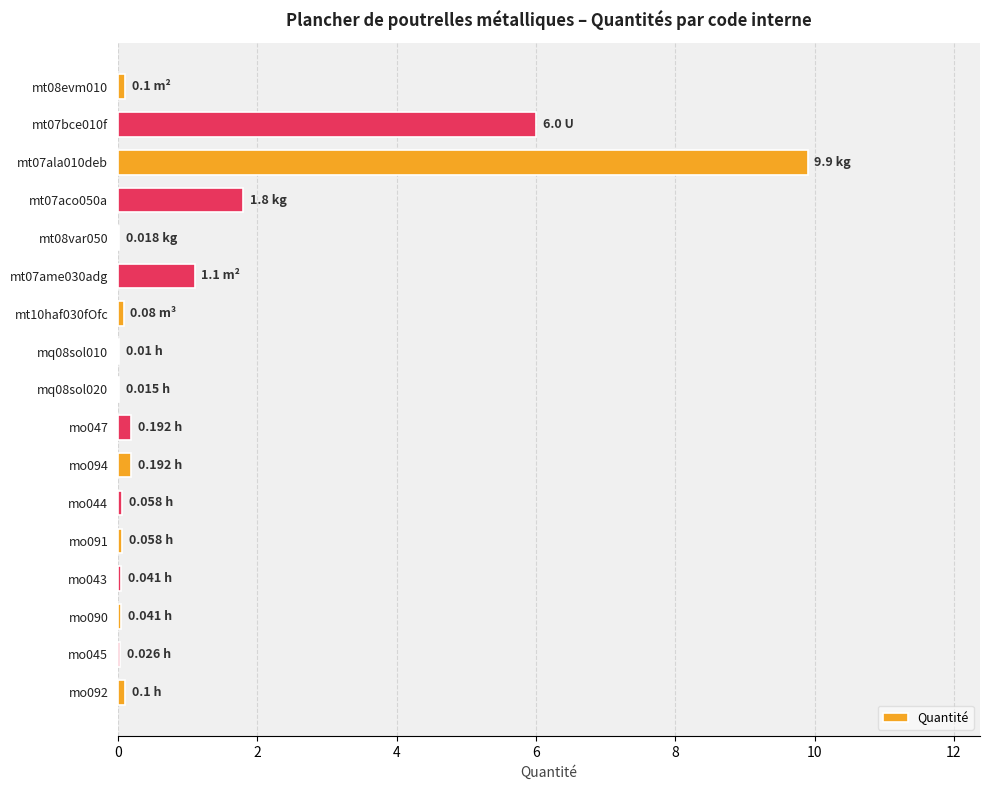

What is the sum of all values?

19.7